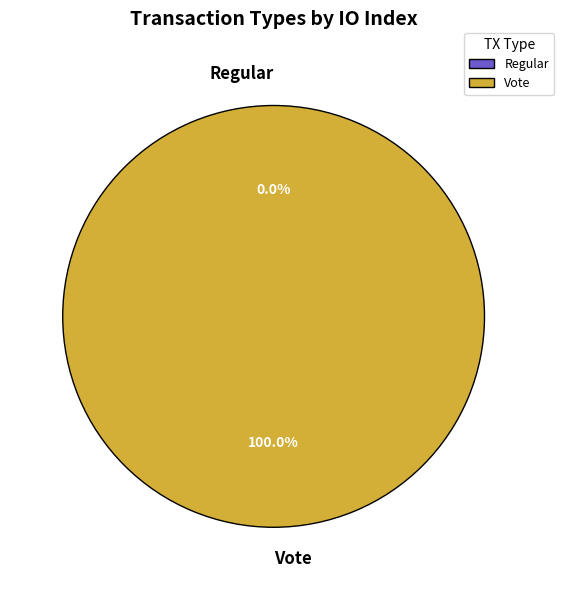

Which category has the biggest portion of the pie?

Vote